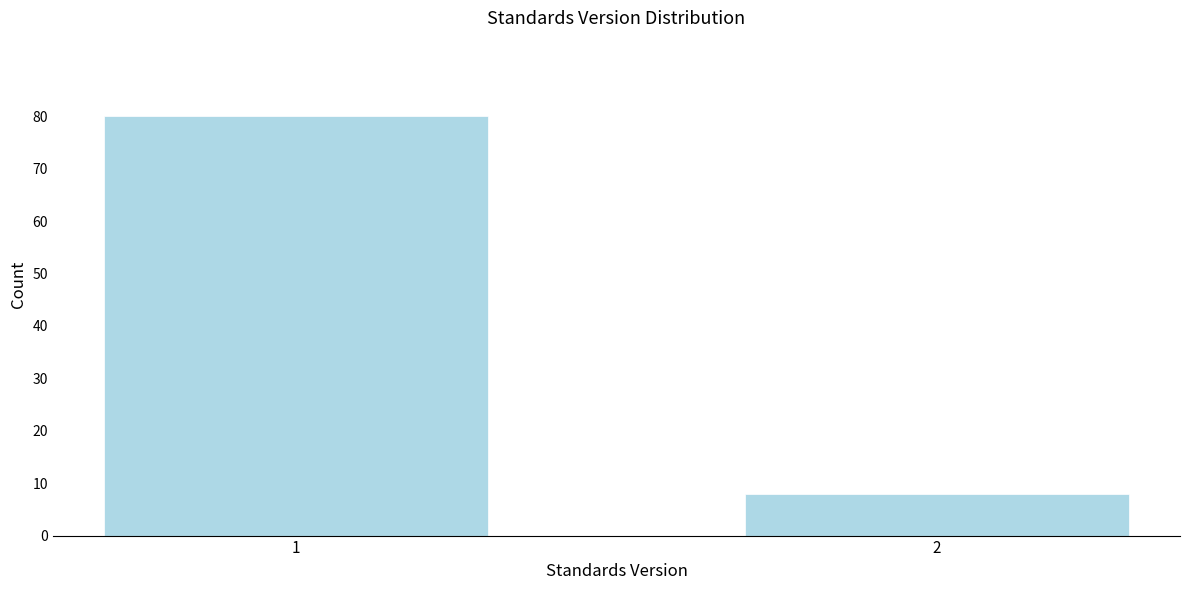

Reading left to right, list all the values displayed in this chart.

80	8